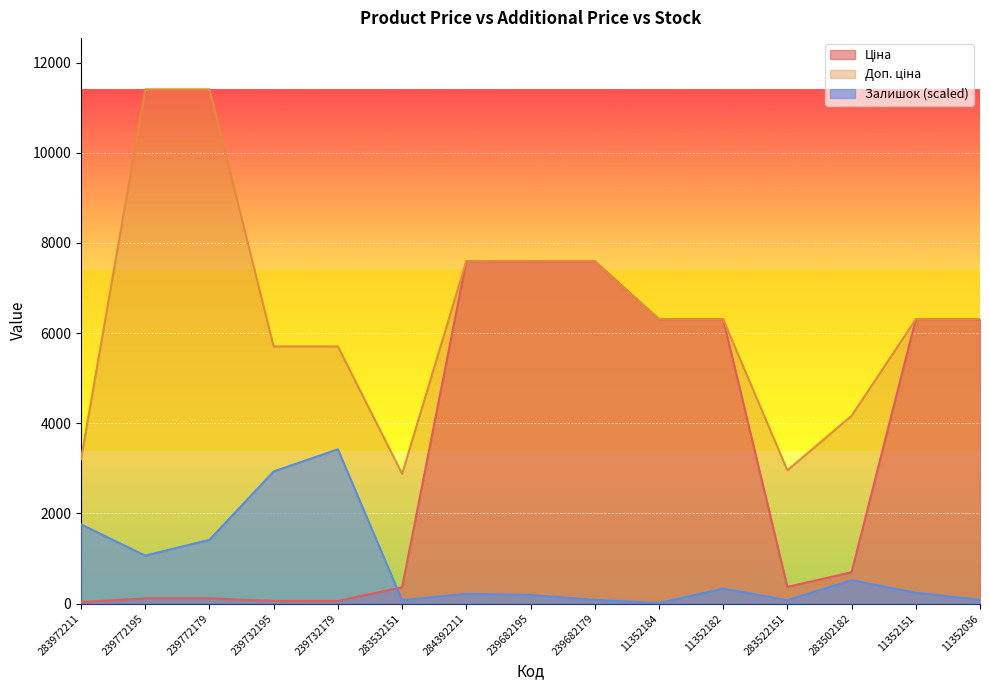

True or false: Залишок has more than 1 interior local peaks.

True